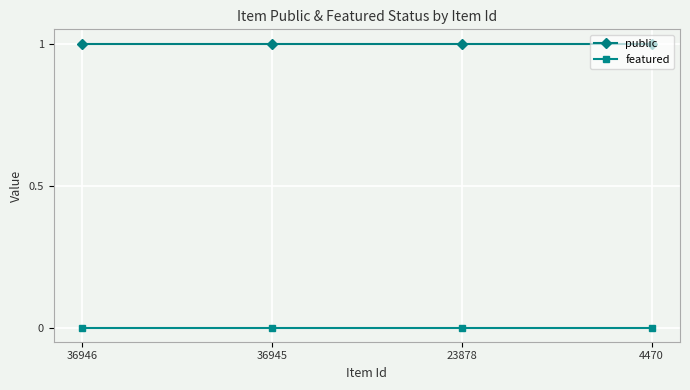

True or false: featured and public cross at least once.

False